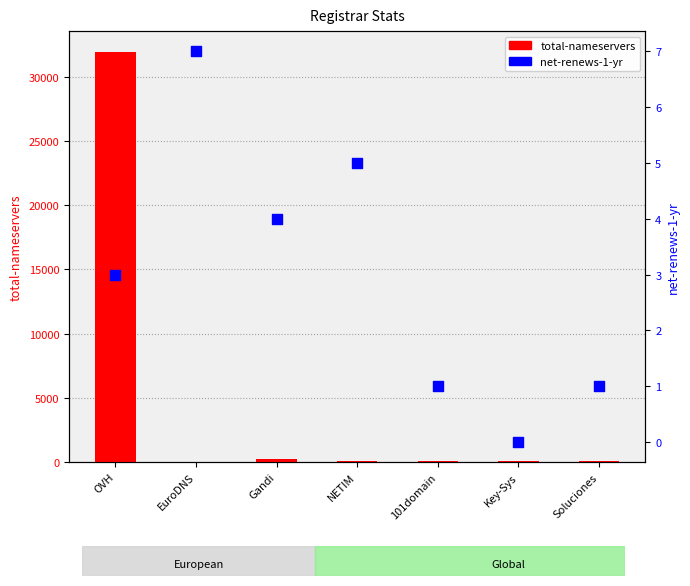

Which series reaches the maximum Y coordinate?

total-nameservers